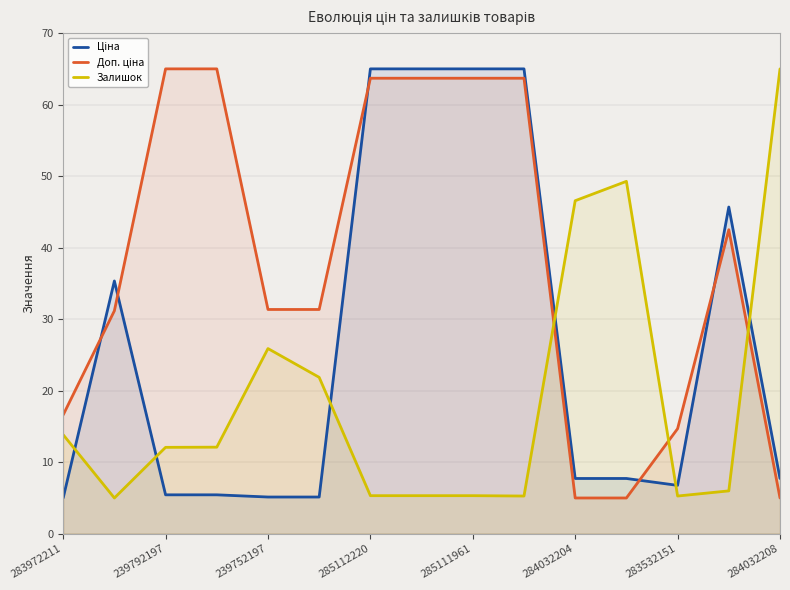

Which series has the largest total across all categories?

Доп. ціна